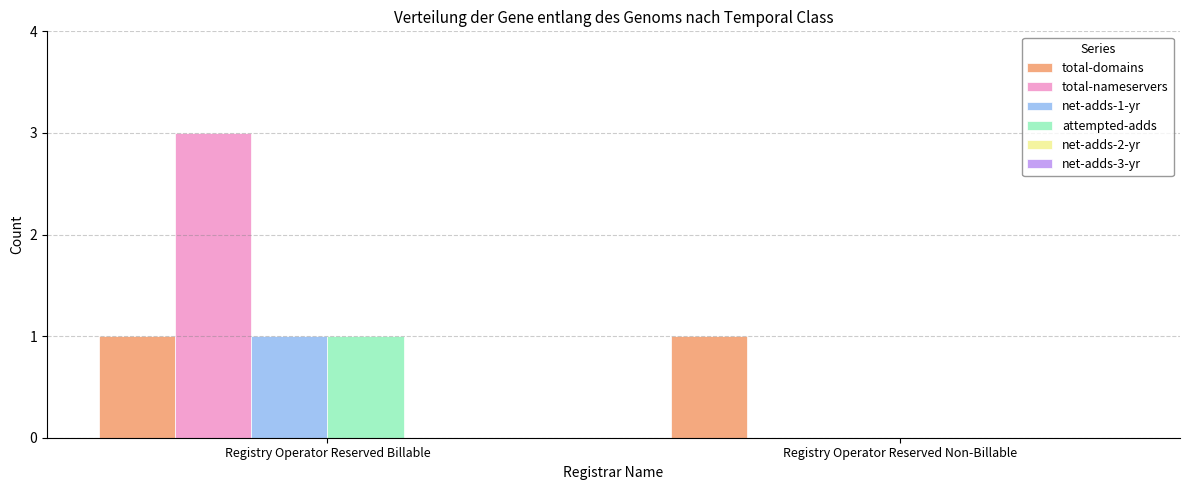

What is the maximum value shown in the chart?

3